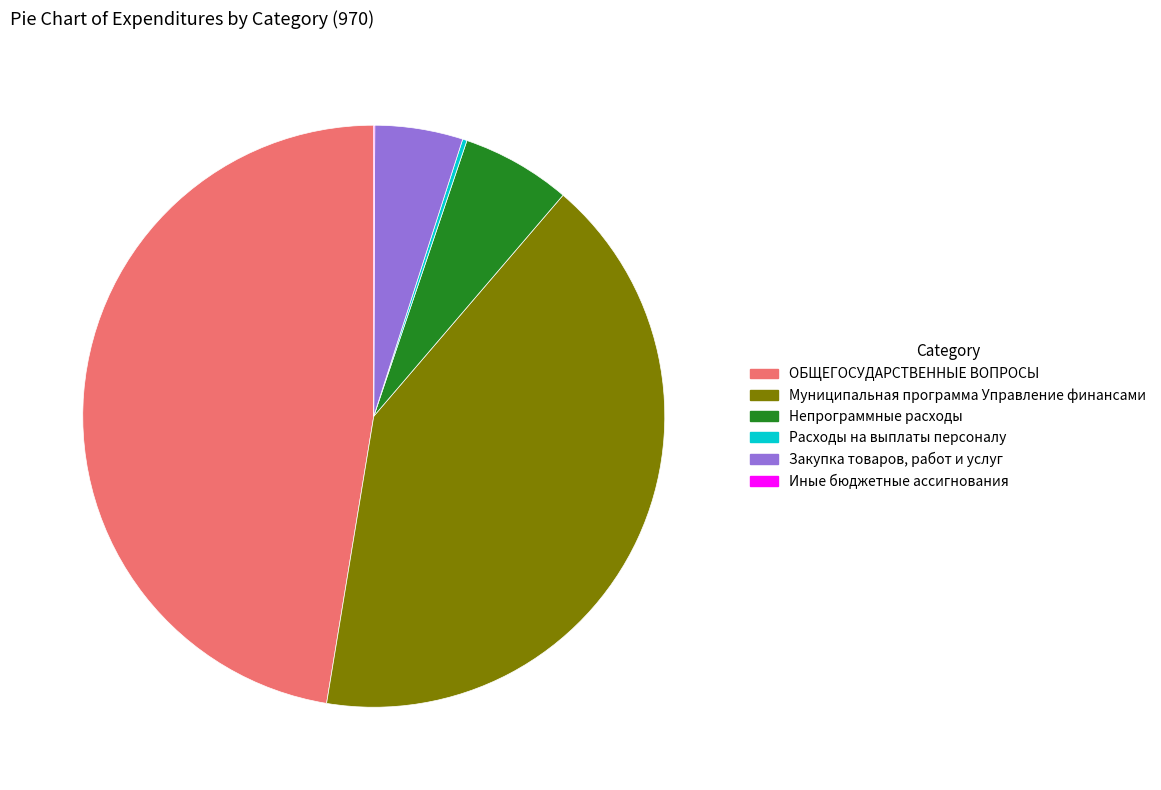

Which category has the biggest portion of the pie?

ОБЩЕГОСУДАРСТВЕННЫЕ ВОПРОСЫ